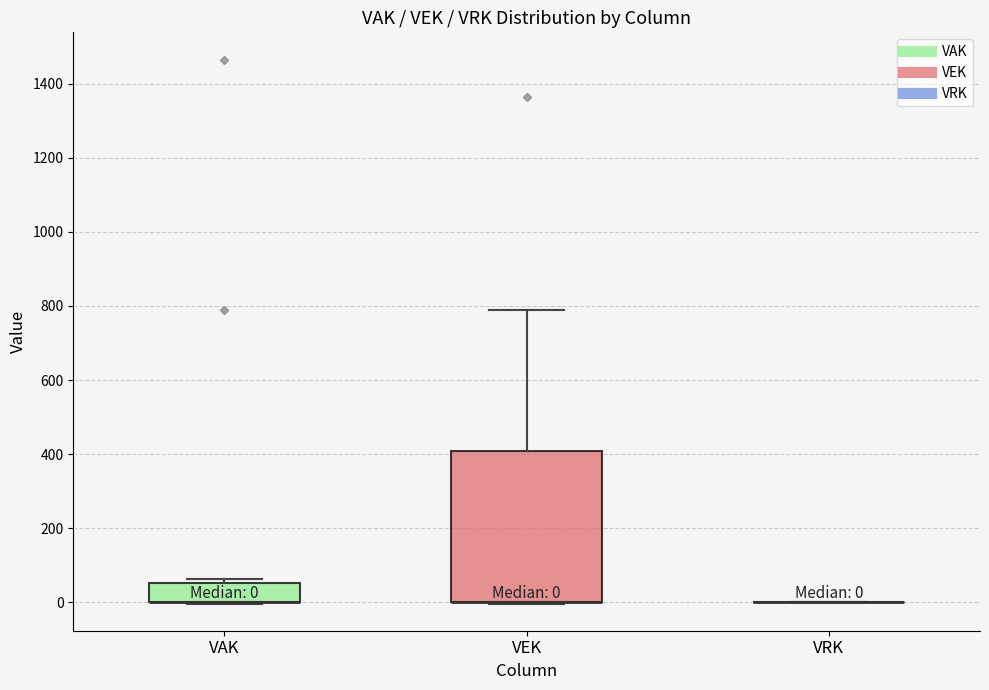

Which box is the tallest, from its lower edge to its upper edge?

VEK